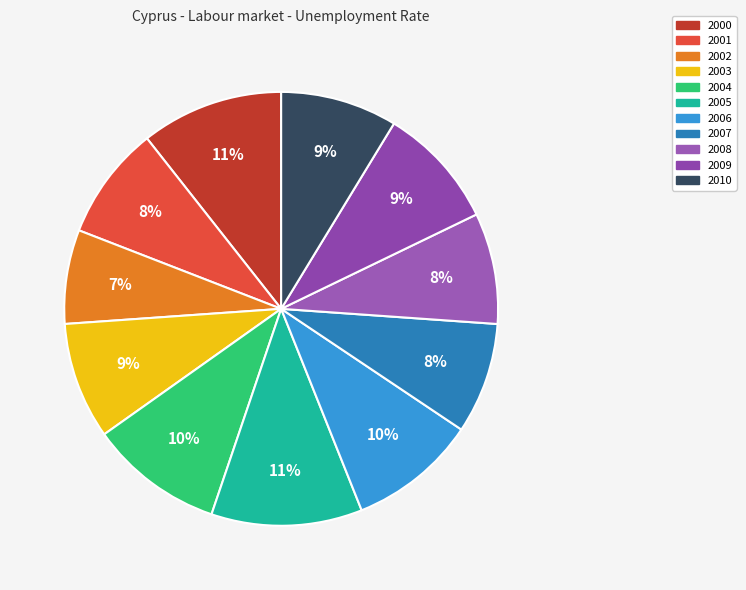

Which slice is the smallest?

2002